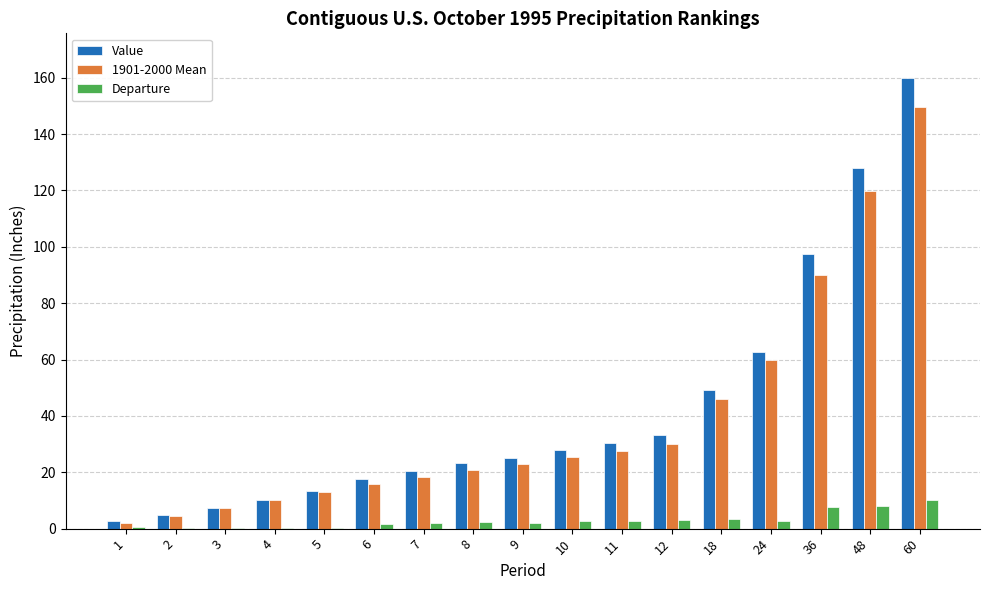

True or false: Value has a value of 97.4 at 36.

True